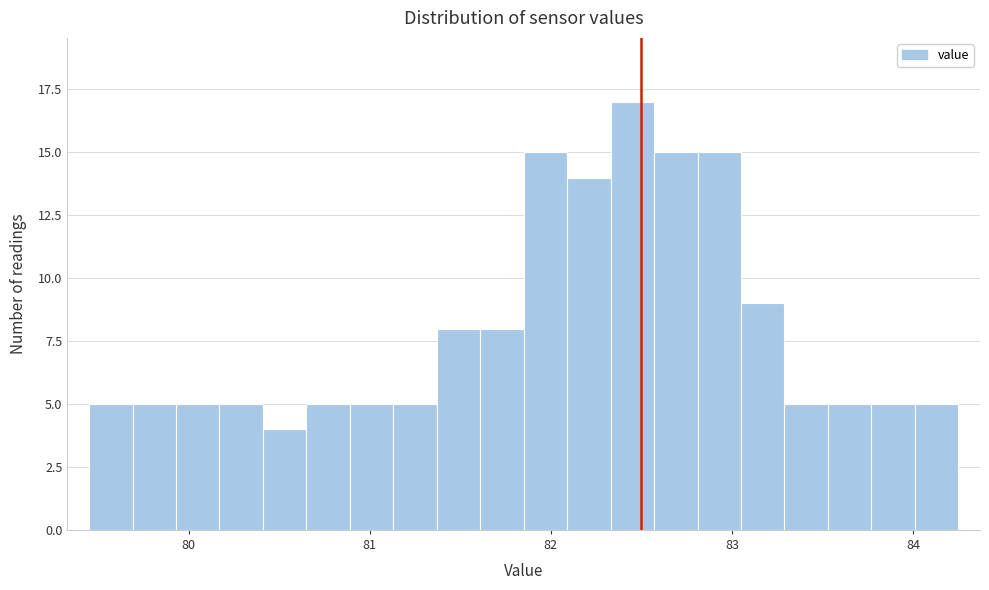

Read against the x-axis, roughly where is the centre of the tallest bar?

82.5